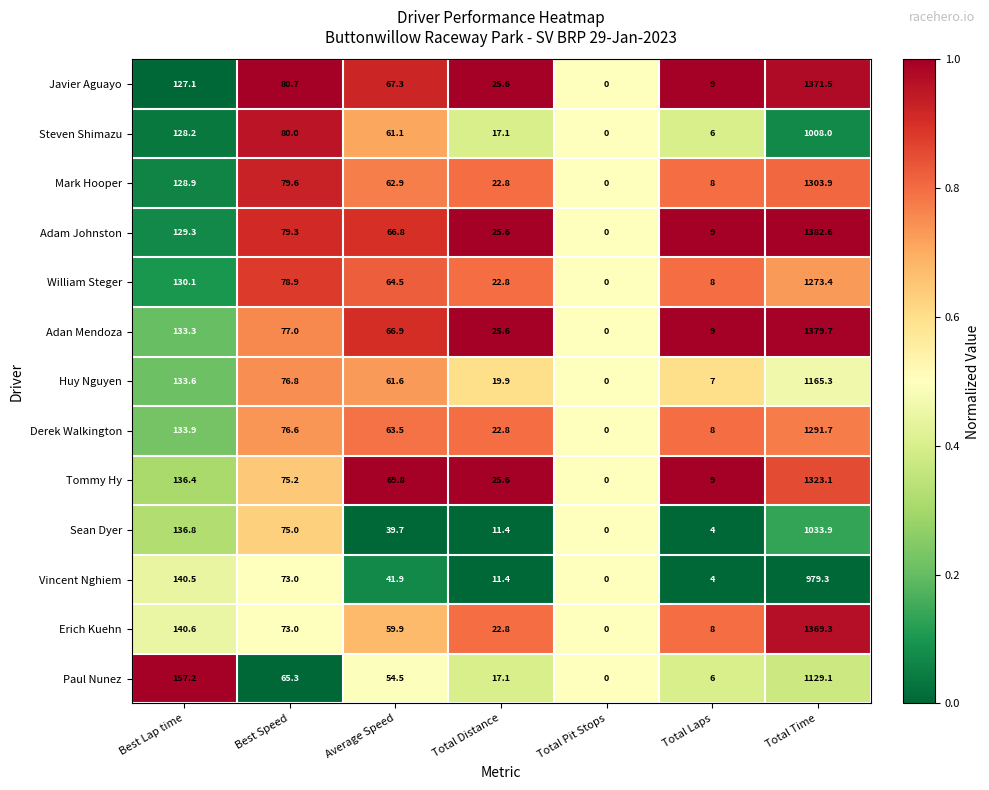

Which category has the lowest value in the Vincent Nghiem series?

Total Pit Stops